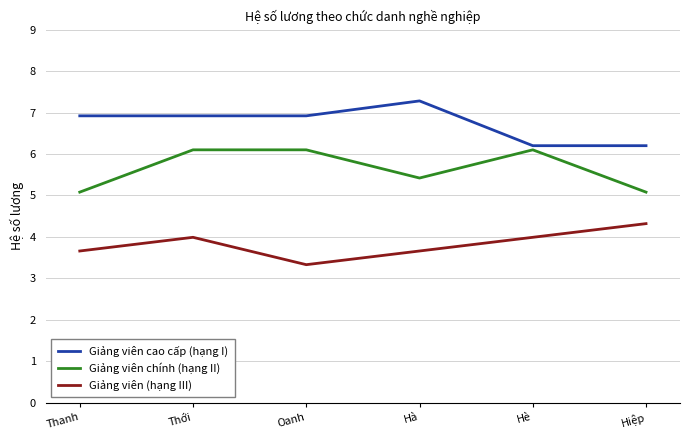

Which series has the largest total across all categories?

Giảng viên cao cấp (hạng I)